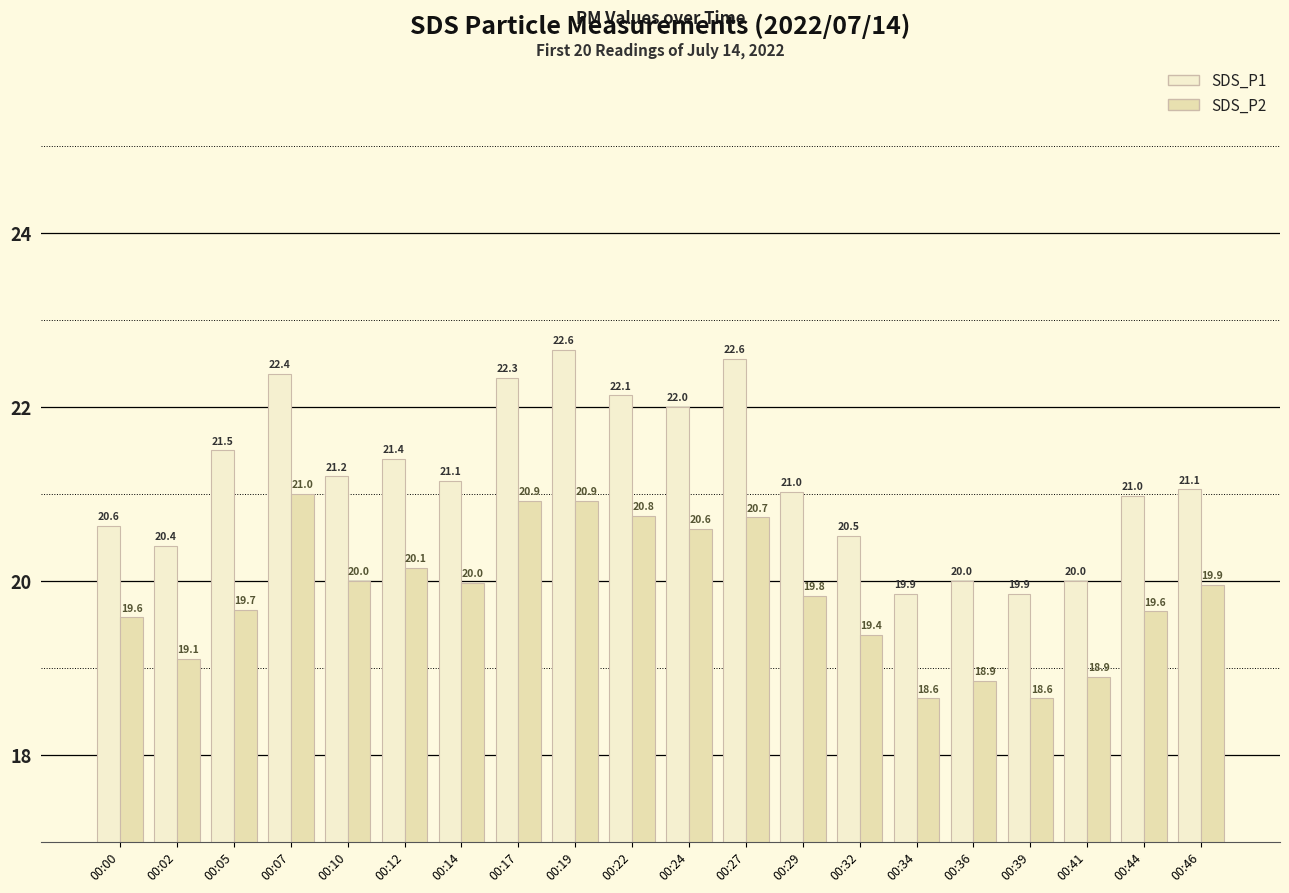

What is the average value of the SDS_P1 series?

21.2